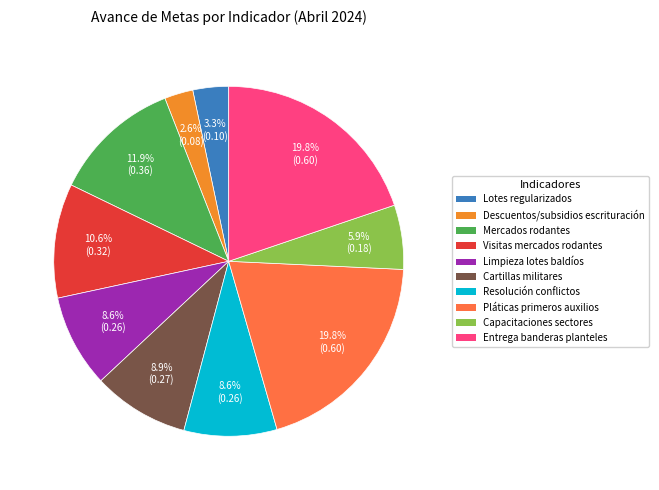

Does any single category account for the majority?

No